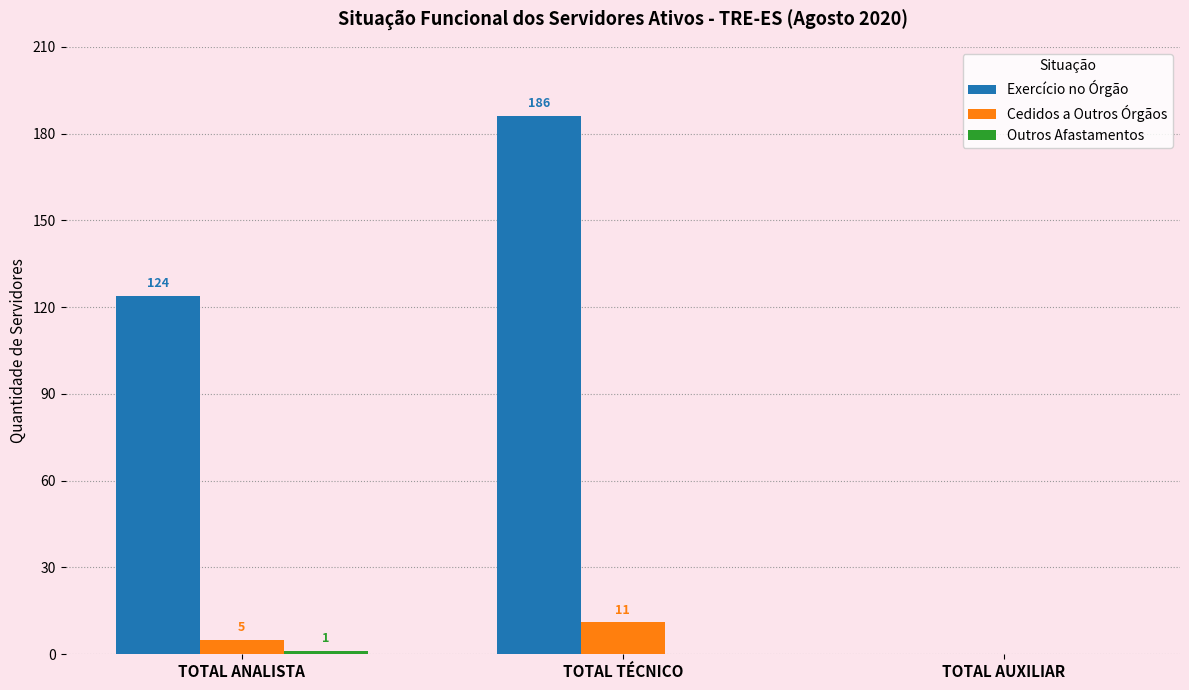

What is the greatest value displayed?

186